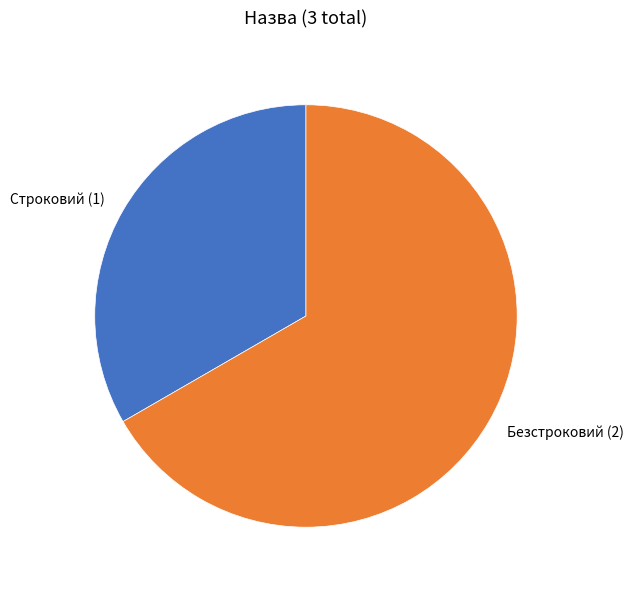

Which has a higher value, Безстроковий or Строковий?

Безстроковий